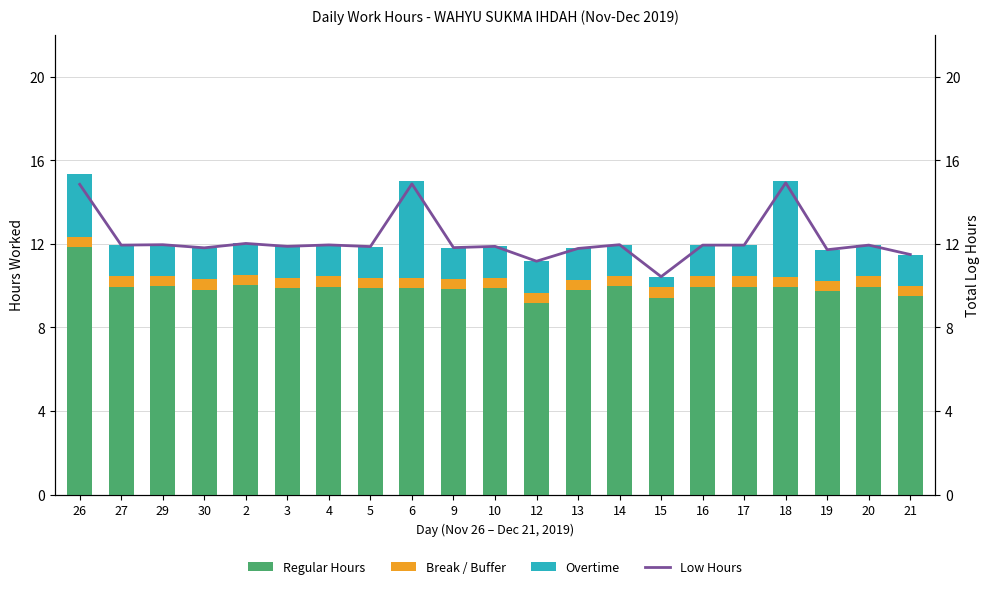

What is the greatest value displayed?

14.9